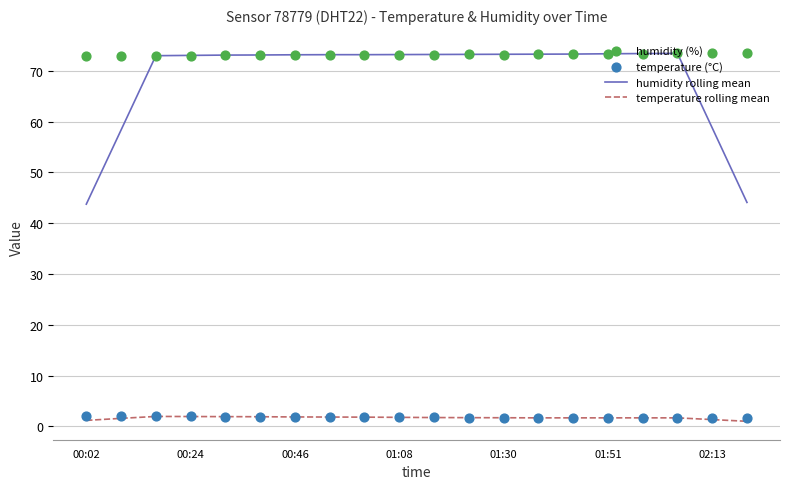

At how many categories does at least one series exceed 66?

20